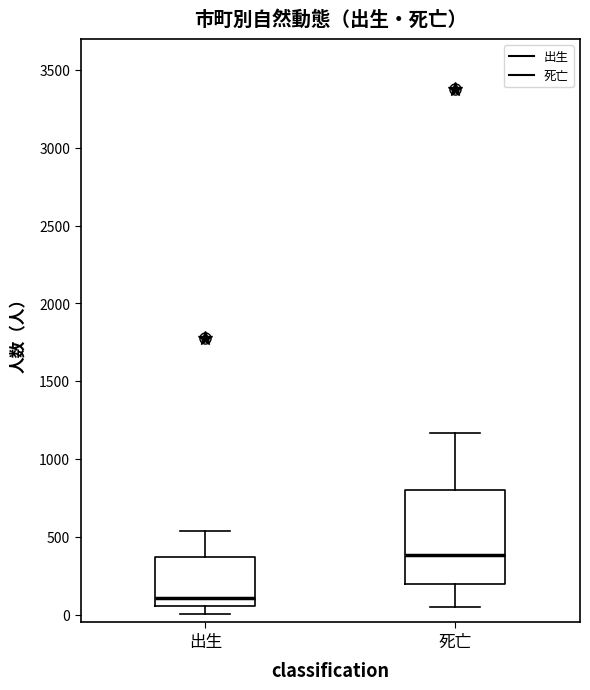

Which box's median line is the lowest?

出生